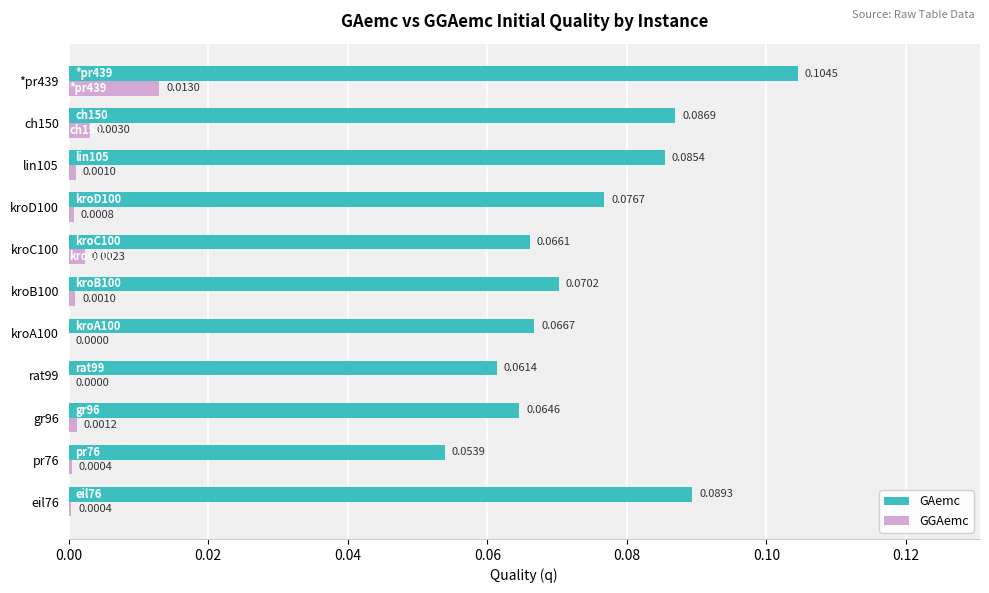

What is the sum of all GAemc values?

0.8